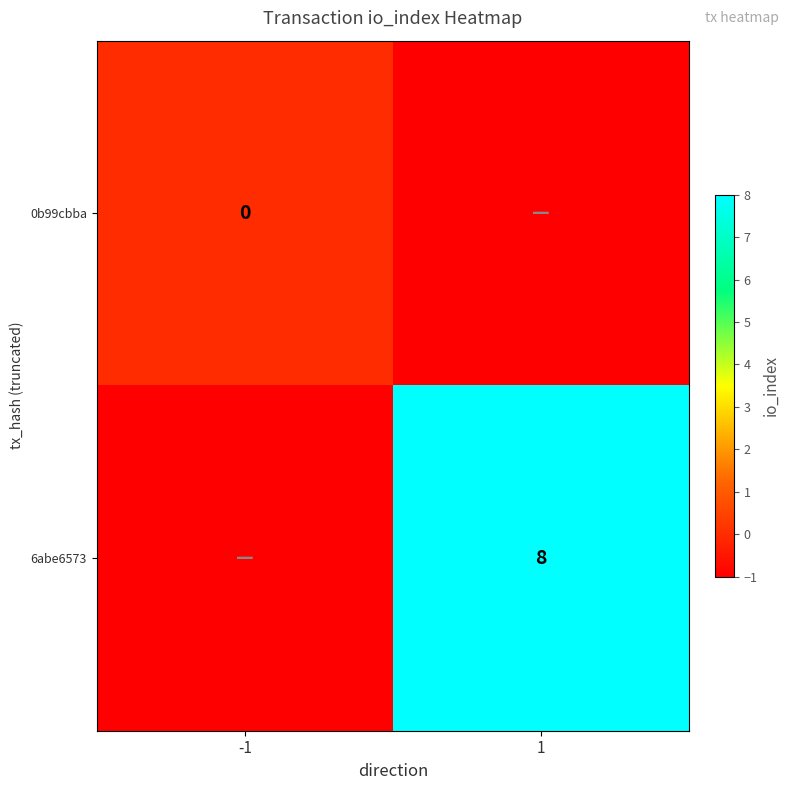

The 6abe6573 series shows 13 at 1. True or false?

False